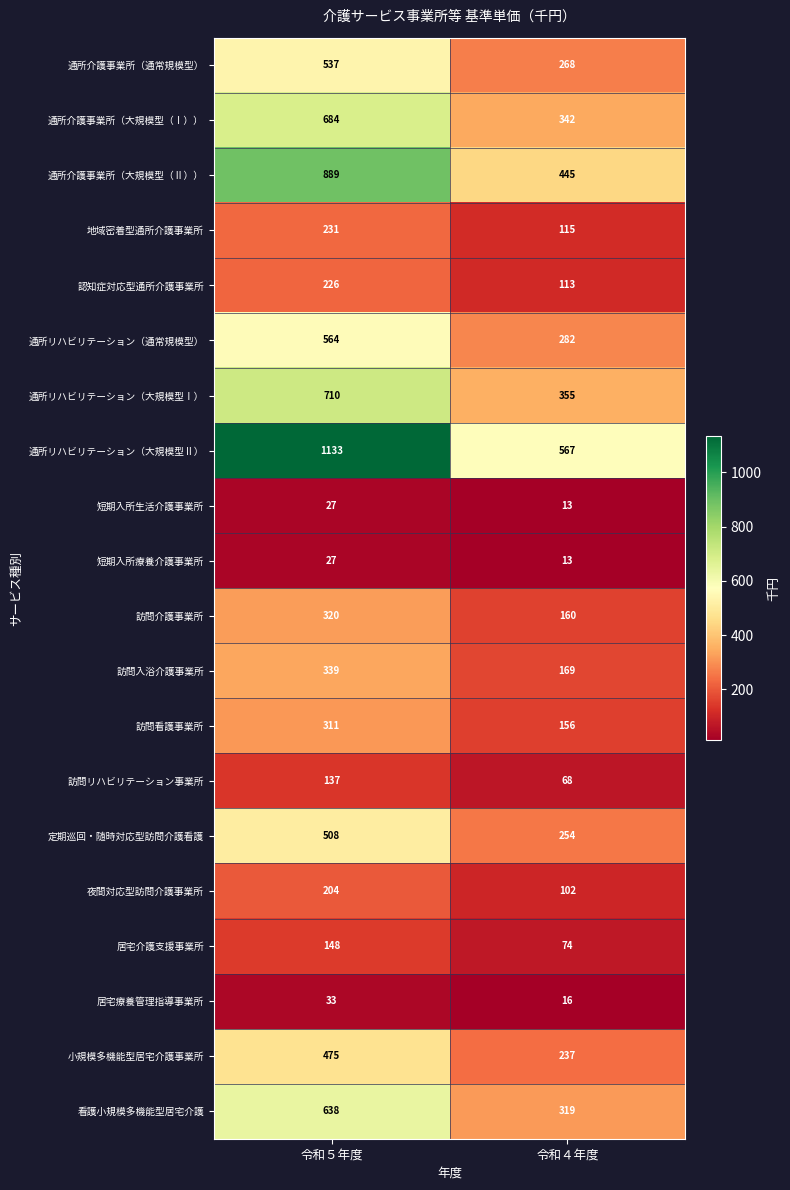

What is the smallest value displayed?

13